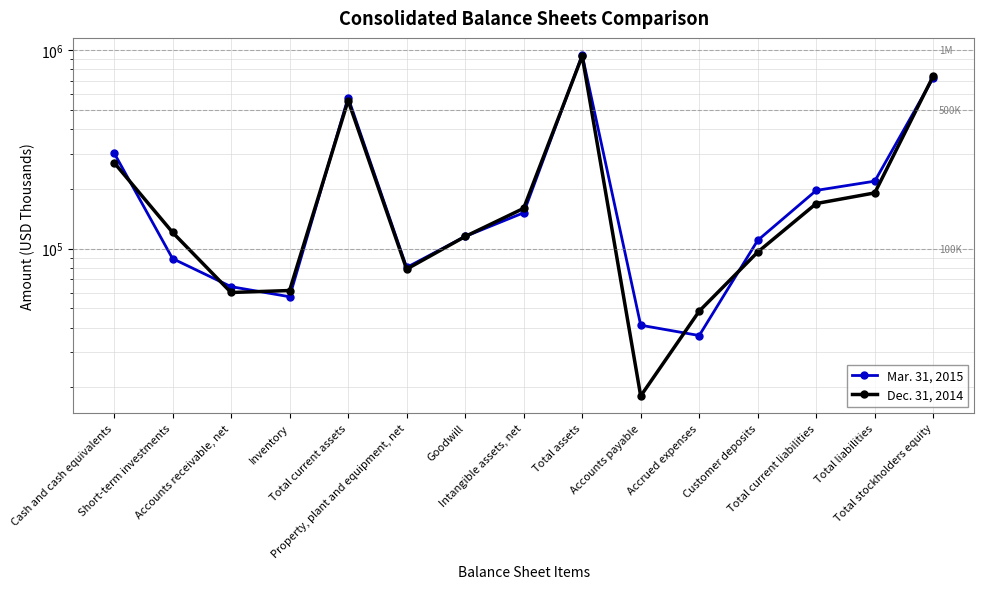

What is the sum of all Mar. 31, 2015 values?

3702823